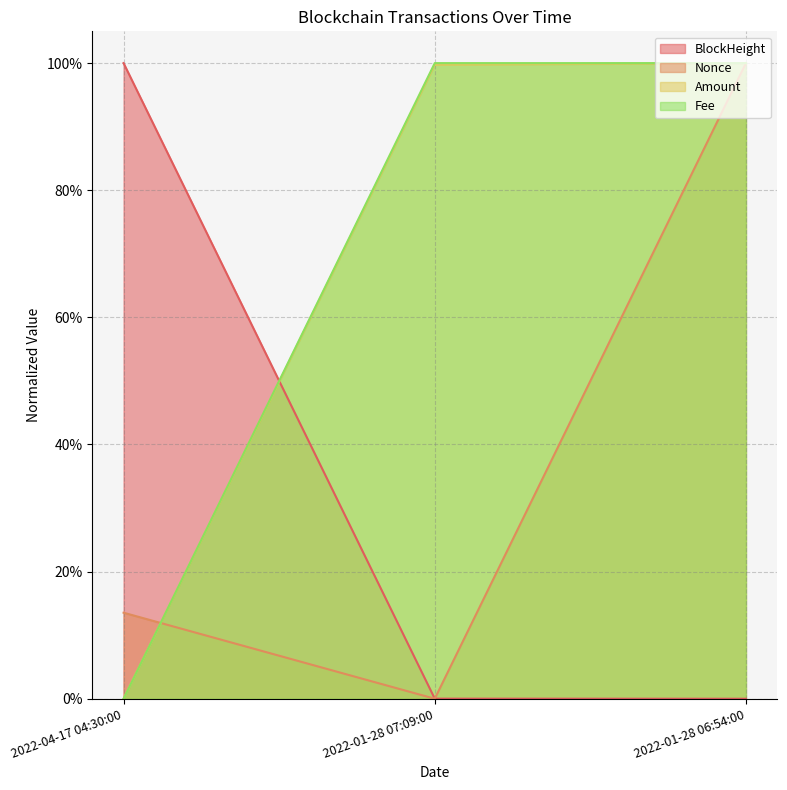

Reading left to right, list all the values displayed in this chart.

BlockHeight: 2022-04-17 04:30:00=1.0	2022-01-28 07:09:00=0.0	2022-01-28 06:54:00=0.0
Nonce: 2022-04-17 04:30:00=0.1	2022-01-28 07:09:00=0.0	2022-01-28 06:54:00=1.0
Amount: 2022-04-17 04:30:00=0.0	2022-01-28 07:09:00=1.0	2022-01-28 06:54:00=1.0
Fee: 2022-04-17 04:30:00=0.0	2022-01-28 07:09:00=1.0	2022-01-28 06:54:00=1.0